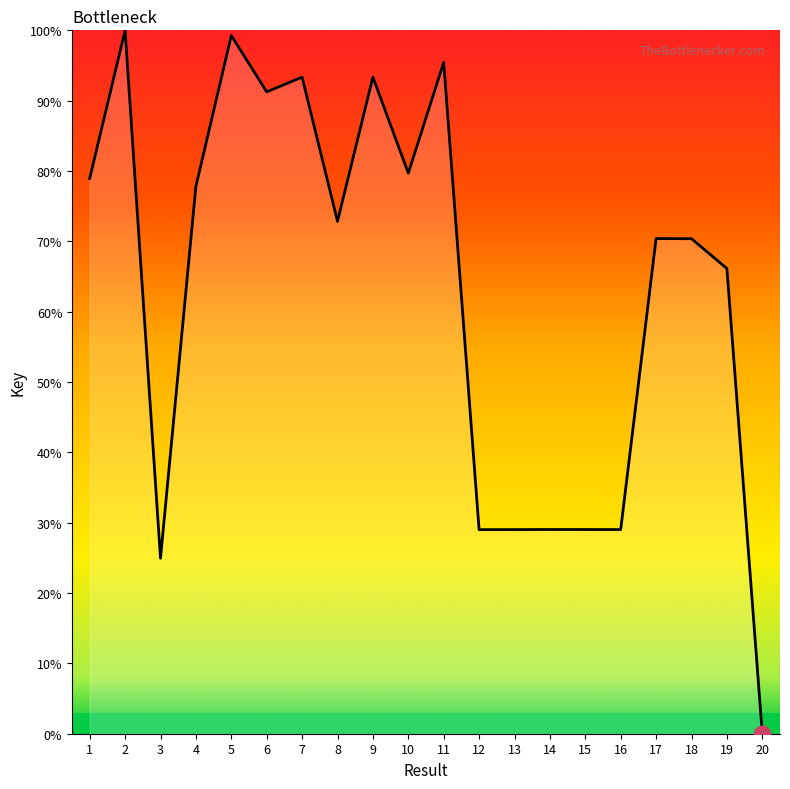

Reading left to right, transcribe all the data shown in this chart.

1=78.9	2=100.0	3=24.9	4=77.8	5=99.3	6=91.3	7=93.4	8=72.8	9=93.4	10=79.7	11=95.4	12=29.0	13=29.0	14=29.0	15=29.0	16=29.0	17=70.4	18=70.4	19=66.1	20=0.0